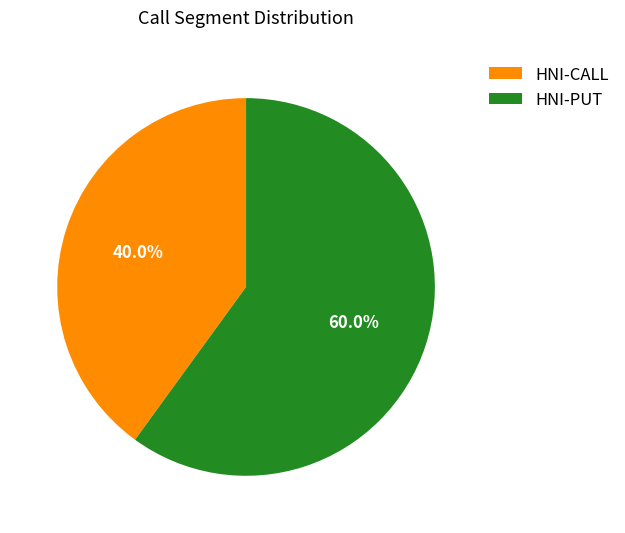

To the nearest percent, what portion does HNI-CALL represent?

40%